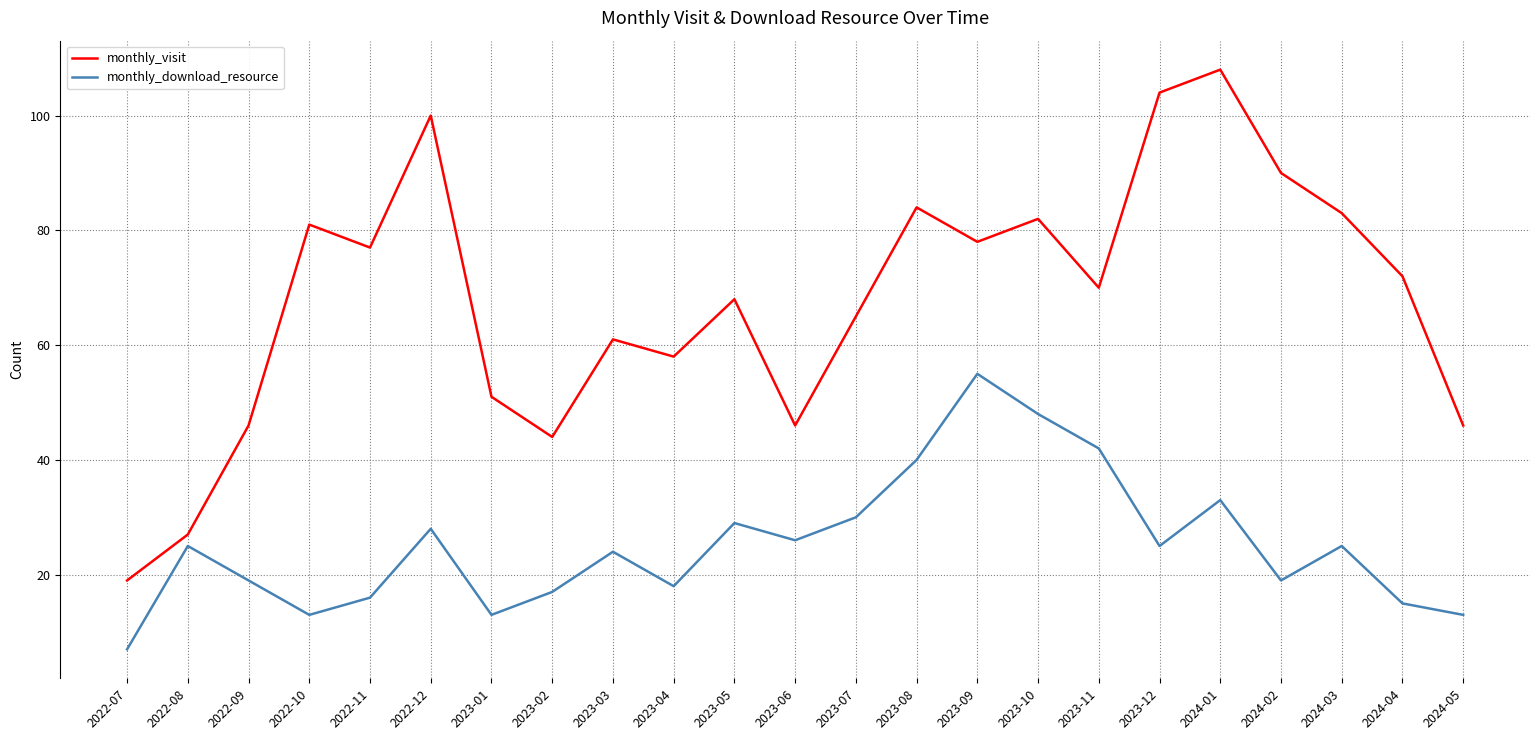

At which label is monthly_download_resource closest to 31?

2023-07